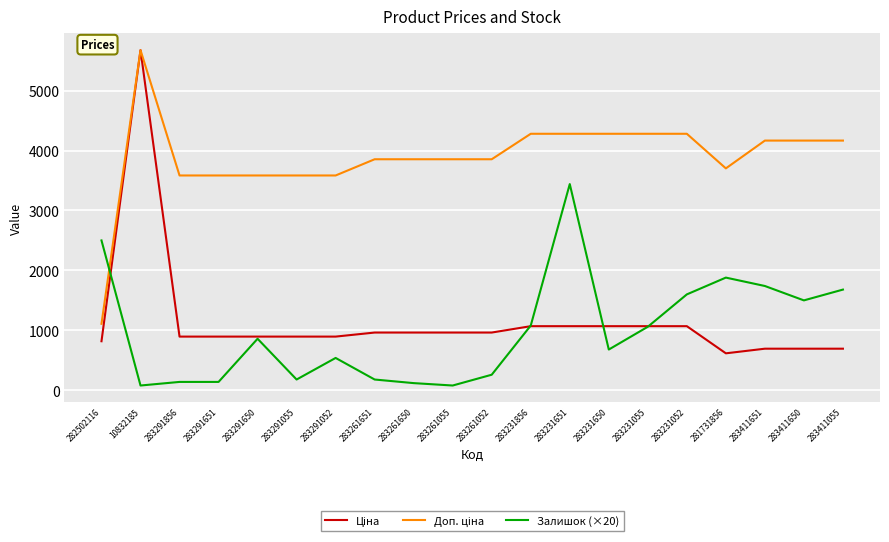

What is the difference between the highest and lowest values at 283411651?

3471.3